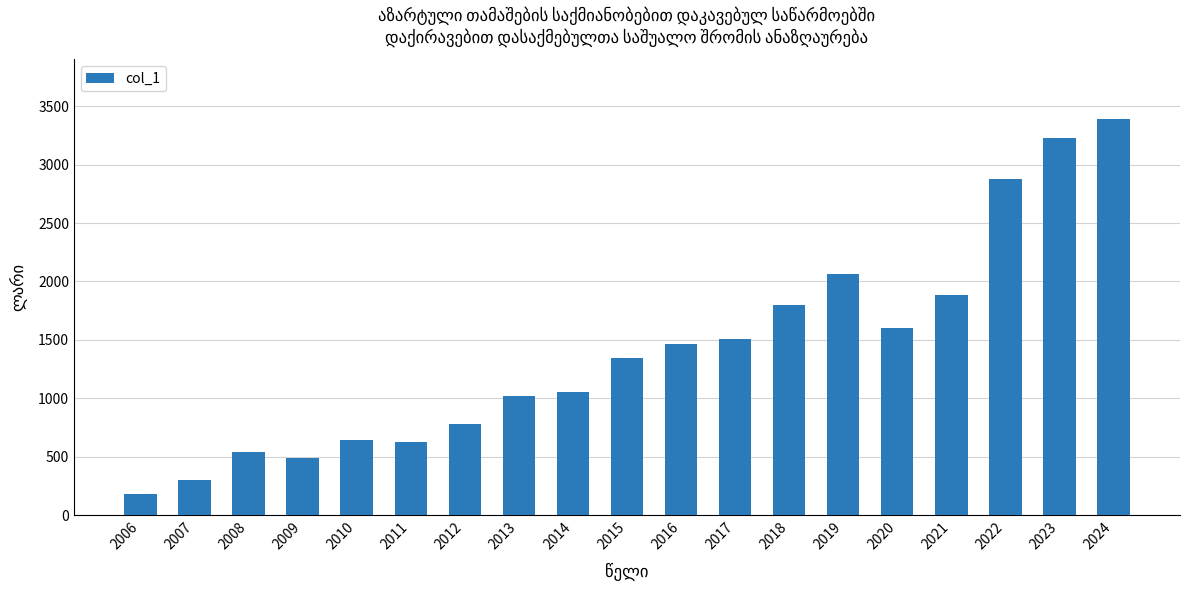

Read the value at 2019.

2065.8